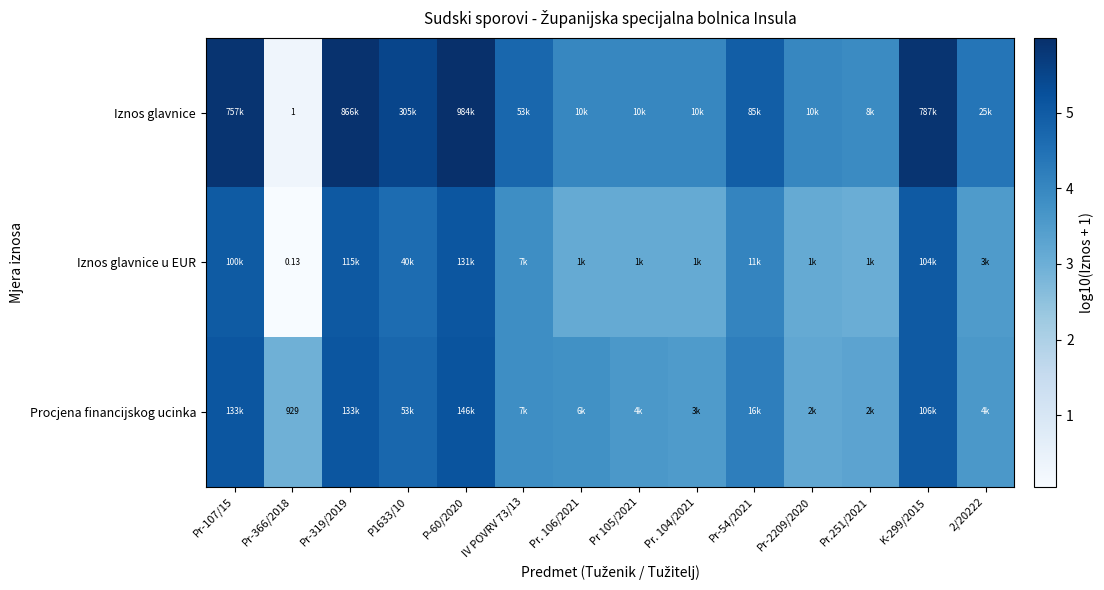

At how many categories does at least one series exceed 3?

13